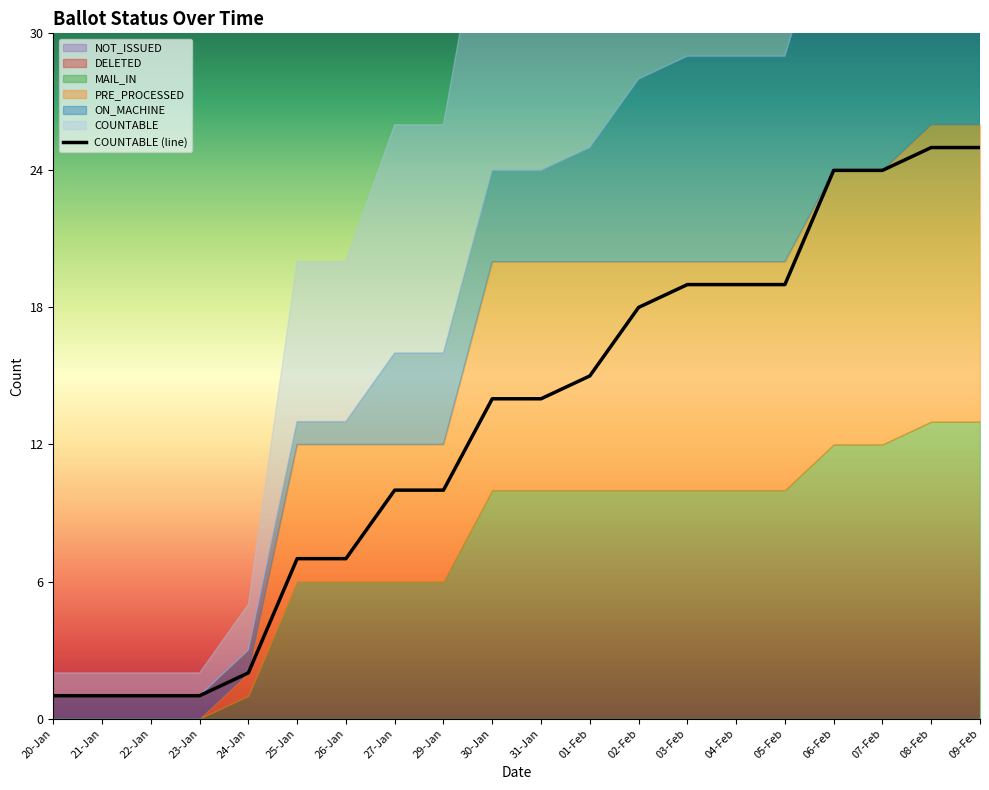

List the labels in order of value, largest first.

08-Feb, 09-Feb, 06-Feb, 07-Feb, 03-Feb, 04-Feb, 05-Feb, 02-Feb, 01-Feb, 30-Jan, 31-Jan, 27-Jan, 29-Jan, 25-Jan, 26-Jan, 24-Jan, 20-Jan, 21-Jan, 22-Jan, 23-Jan